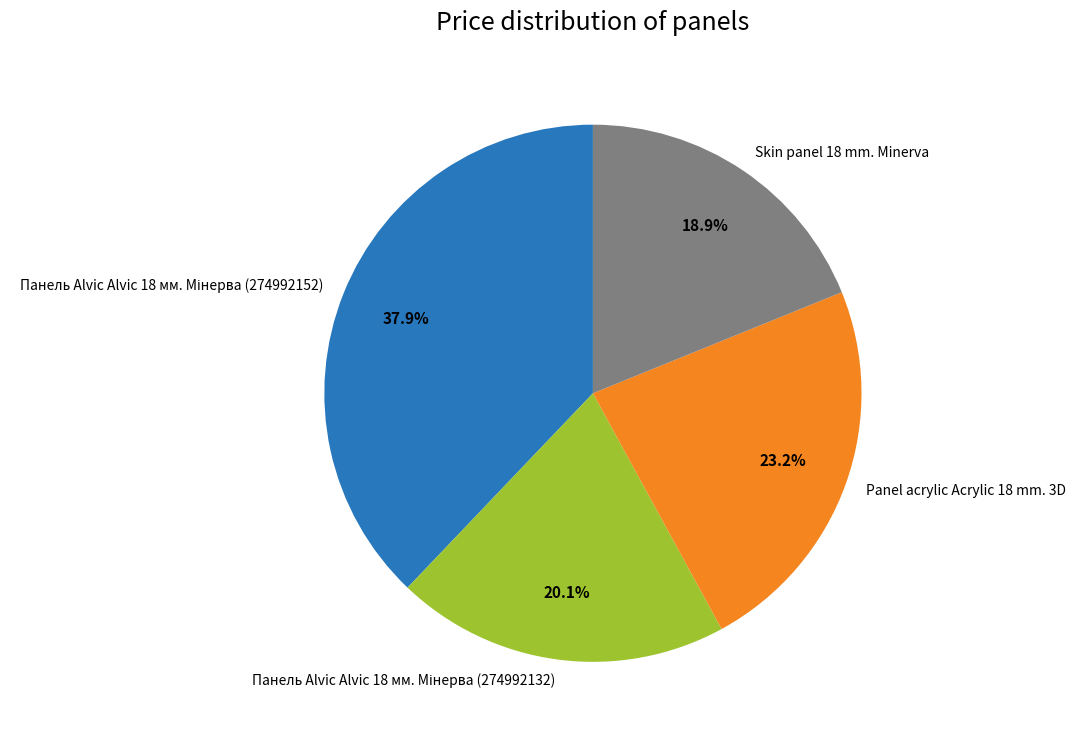

What portion of the pie excludes Panel acrylic Acrylic 18 mm. 3D?

76.8%